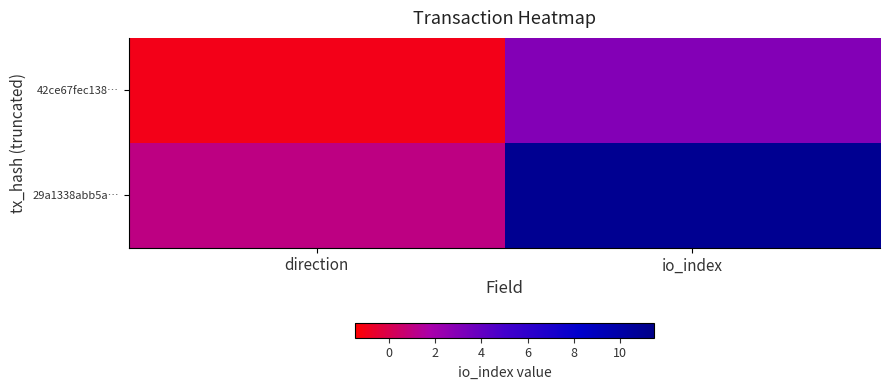

What is the minimum value shown in the chart?

-1